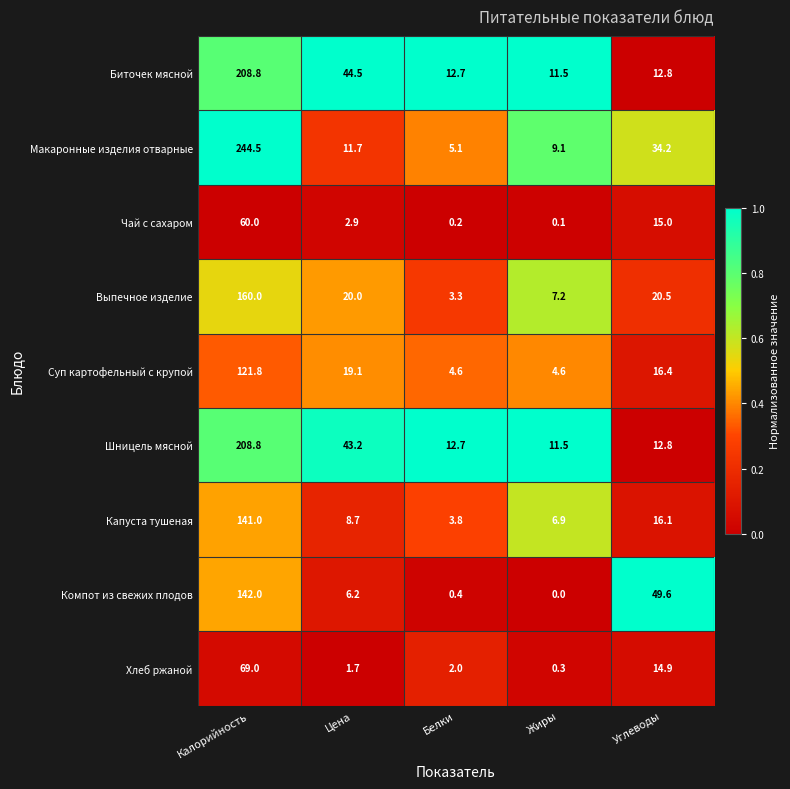

Is it true that Шницель мясной equals 16.3 at Жиры?

False